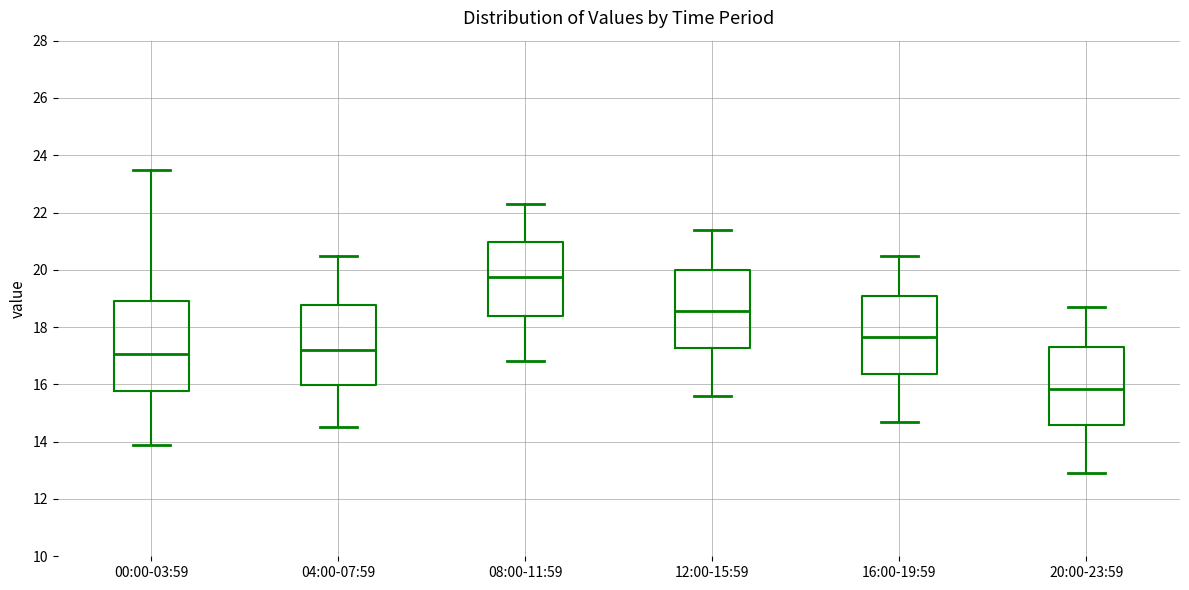

Reading left to right, transcribe this box plot: for each box, give where its median line is, the range the box spans, and where its two whiskers end, as read against the y-axis. The values are not printed on the chart, so give them approximately, as read against the axis.

00:00-03:59: median 17.0, box 15.8 to 19.0, whiskers 14.0 to 23.4
04:00-07:59: median 17.2, box 16.0 to 18.8, whiskers 14.6 to 20.6
08:00-11:59: median 19.8, box 18.4 to 21.0, whiskers 16.8 to 22.4
12:00-15:59: median 18.6, box 17.2 to 20.0, whiskers 15.6 to 21.4
16:00-19:59: median 17.6, box 16.4 to 19.2, whiskers 14.8 to 20.6
20:00-23:59: median 15.8, box 14.6 to 17.4, whiskers 13.0 to 18.8